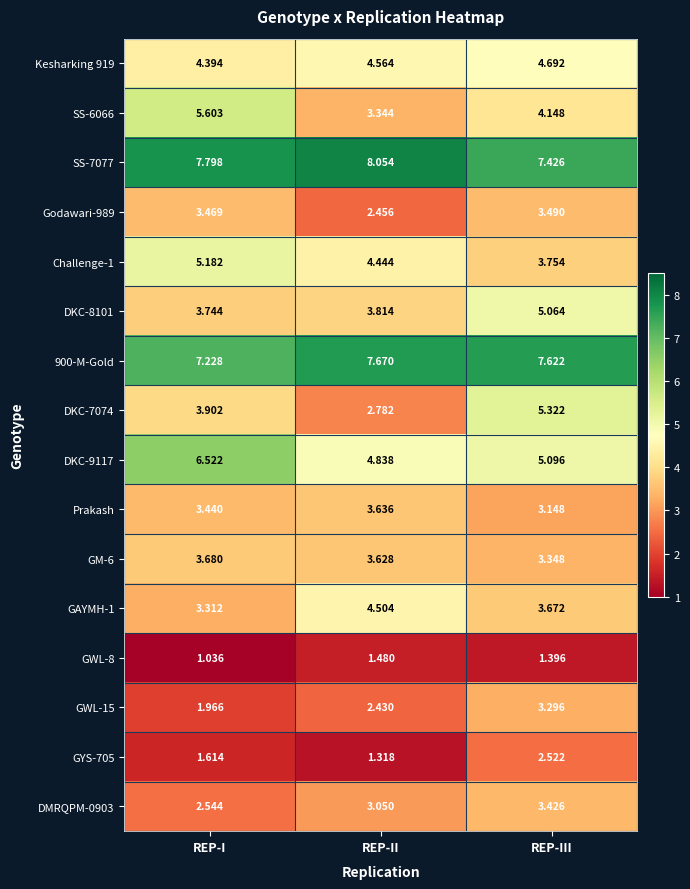

Rank the categories by GM-6 value from highest to lowest.

REP-I, REP-II, REP-III